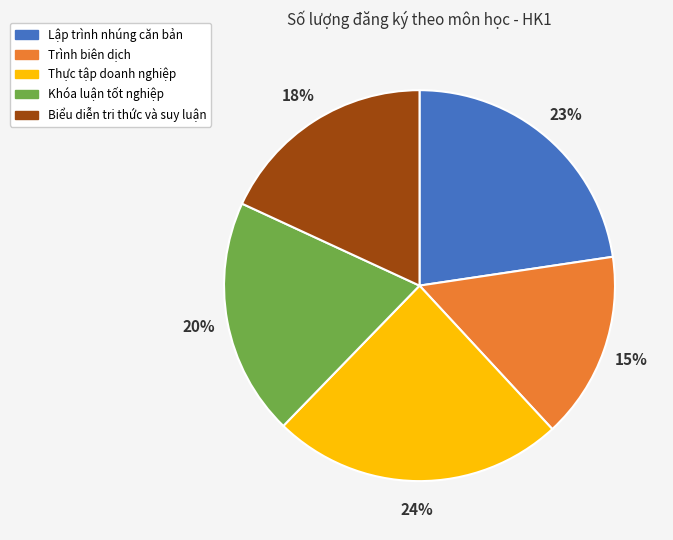

What percentage is the Khóa luận tốt nghiệp slice, to the nearest percent?

20%